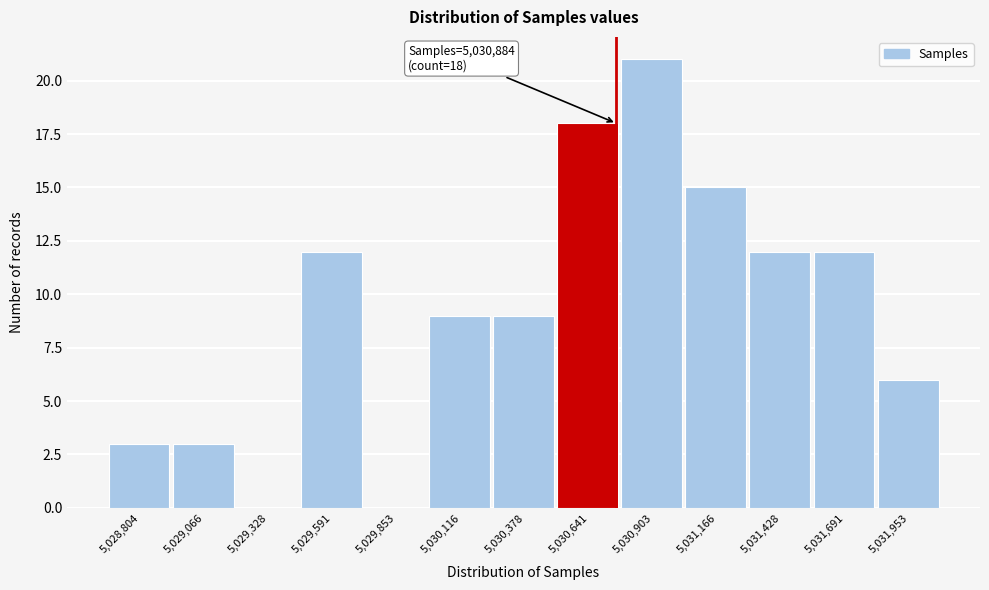

Reading left to right, what are all the values shown in this chart?

5,028,804=3	5,029,066=3	5,029,328=0	5,029,591=12	5,029,853=0	5,030,116=9	5,030,378=9	5,030,641=18	5,030,903=21	5,031,166=15	5,031,428=12	5,031,691=12	5,031,953=6